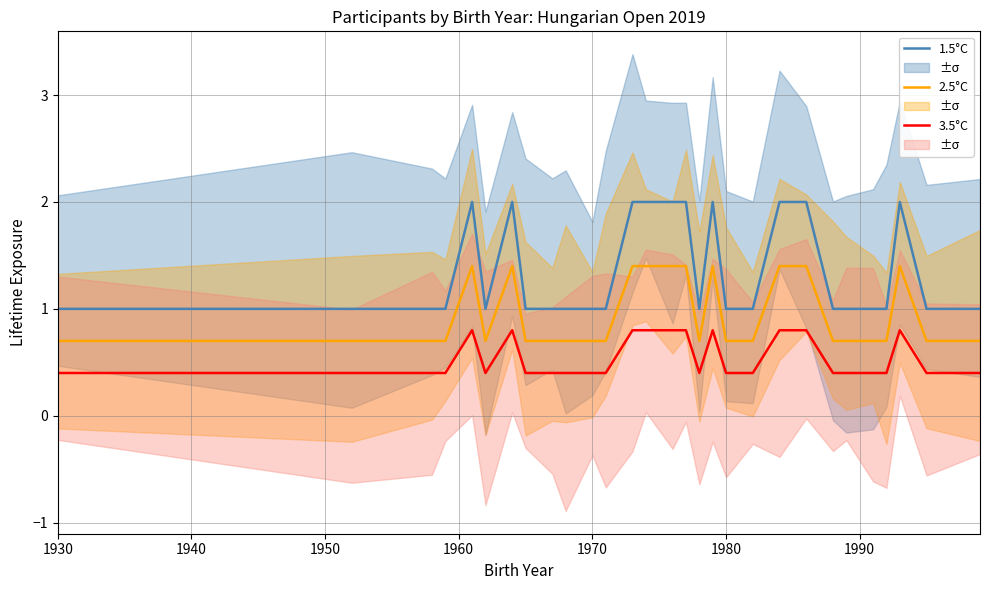

True or false: 1.5°C and 3.5°C intersect in this chart.

False